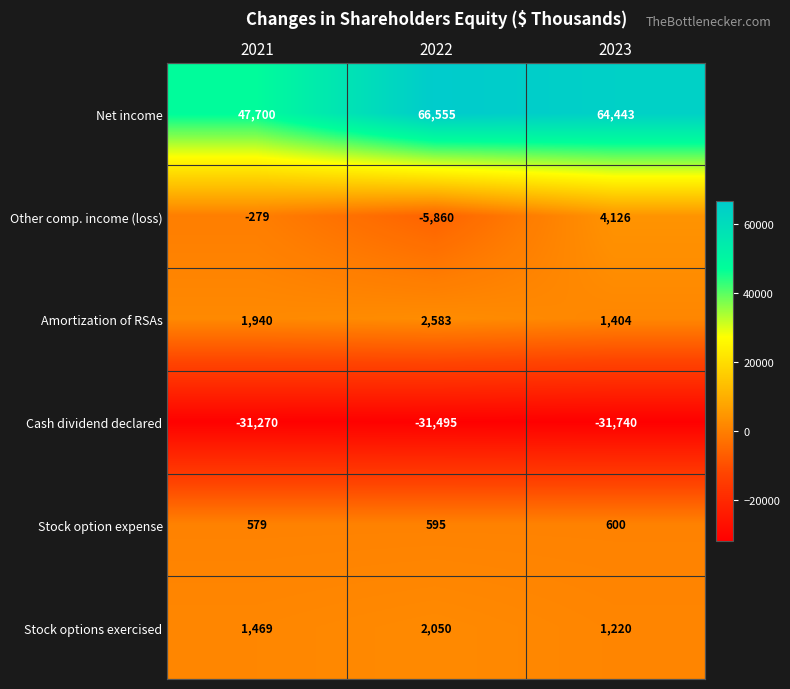

List the labels in order of Other comp. income (loss) value, smallest first.

2022, 2021, 2023